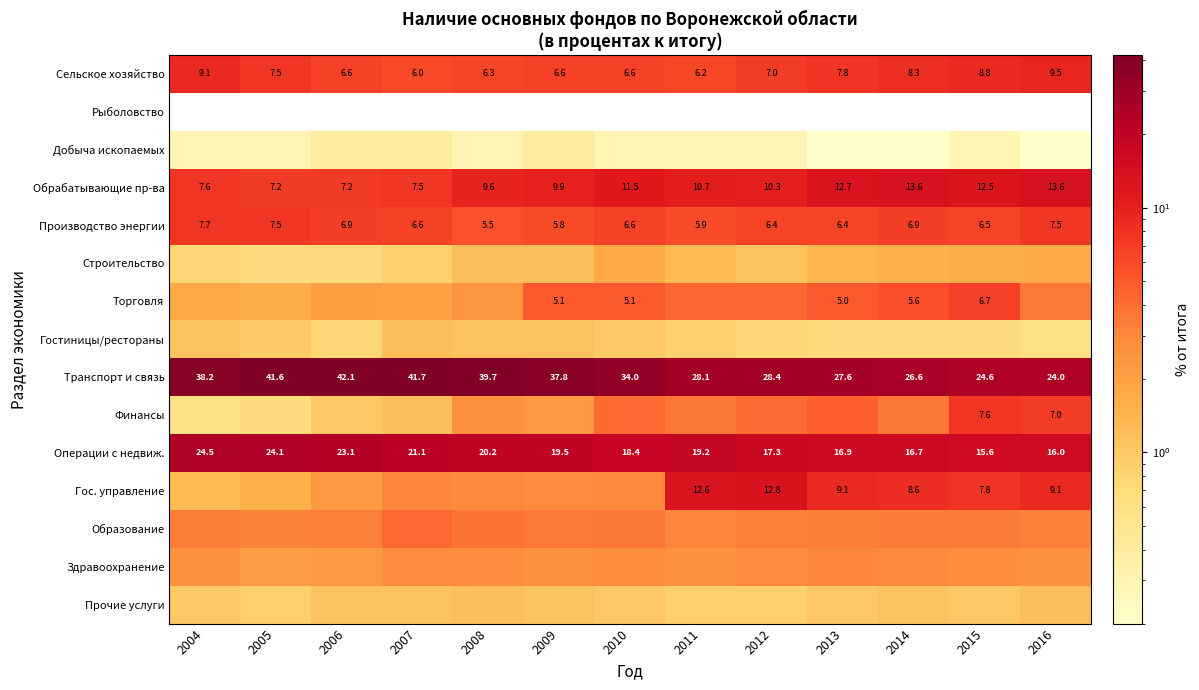

What is the total value across all series at 2004?

100.0